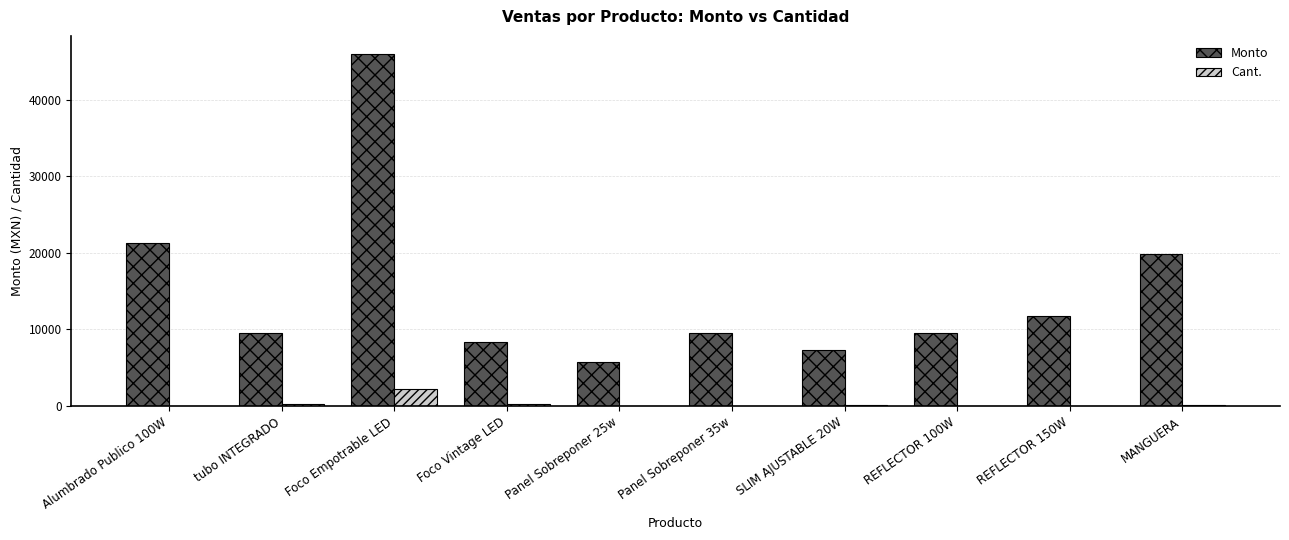

Where is Cant. nearest to the value 1109?

Foco Vintage LED